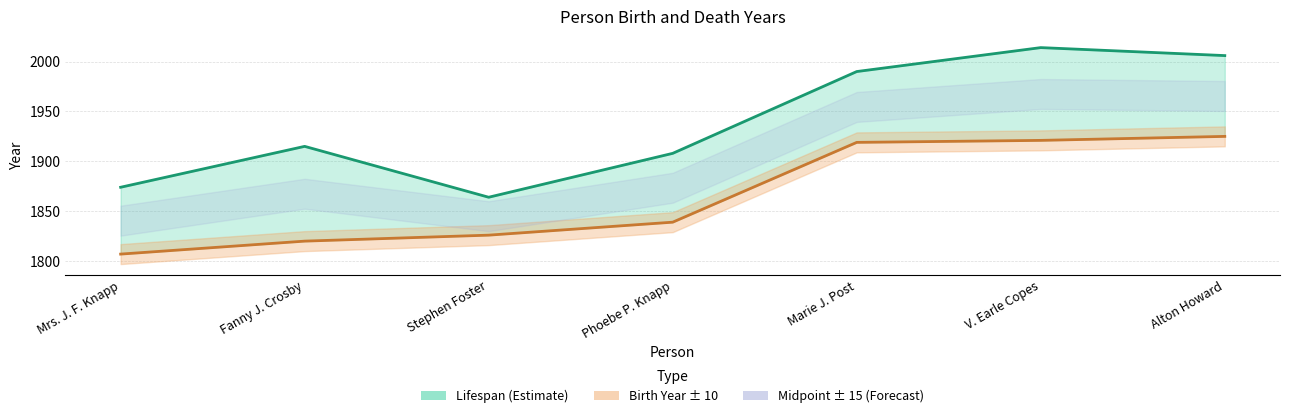

How many categories are shown in the chart?

7